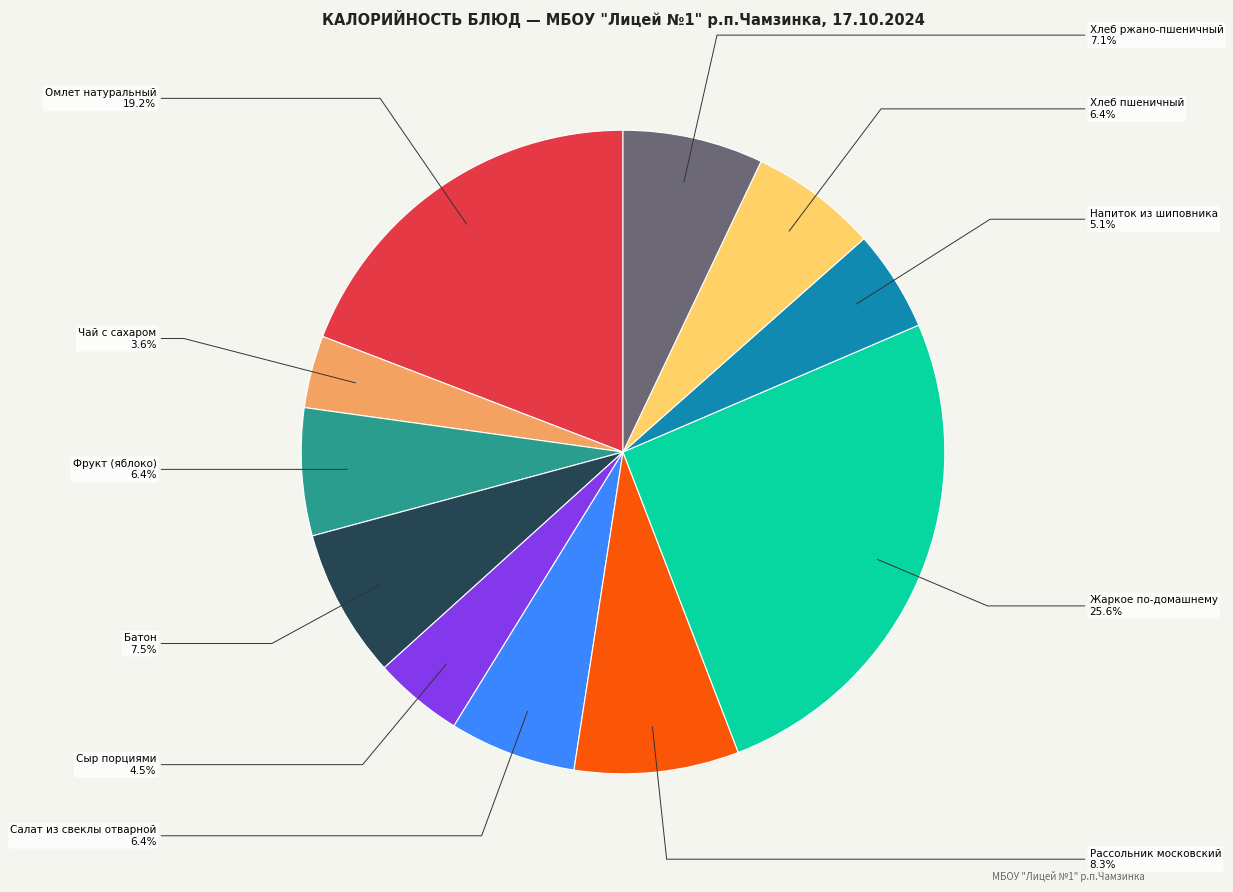

Does Хлеб ржано-пшеничный account for over 50% of the chart?

No